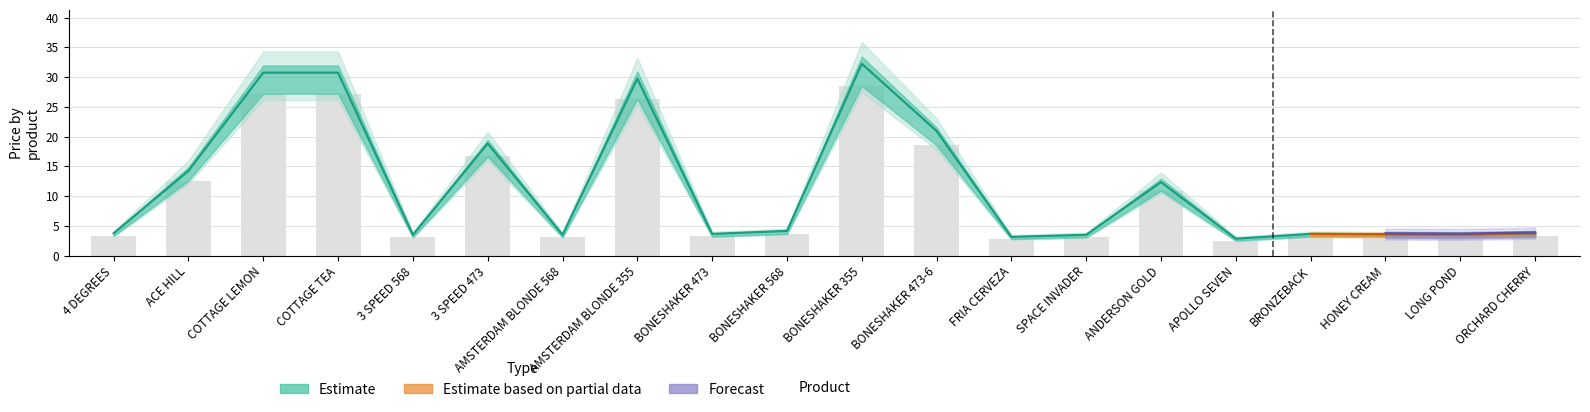

At which category is the sum across all series the highest?

BONESHAKER 355